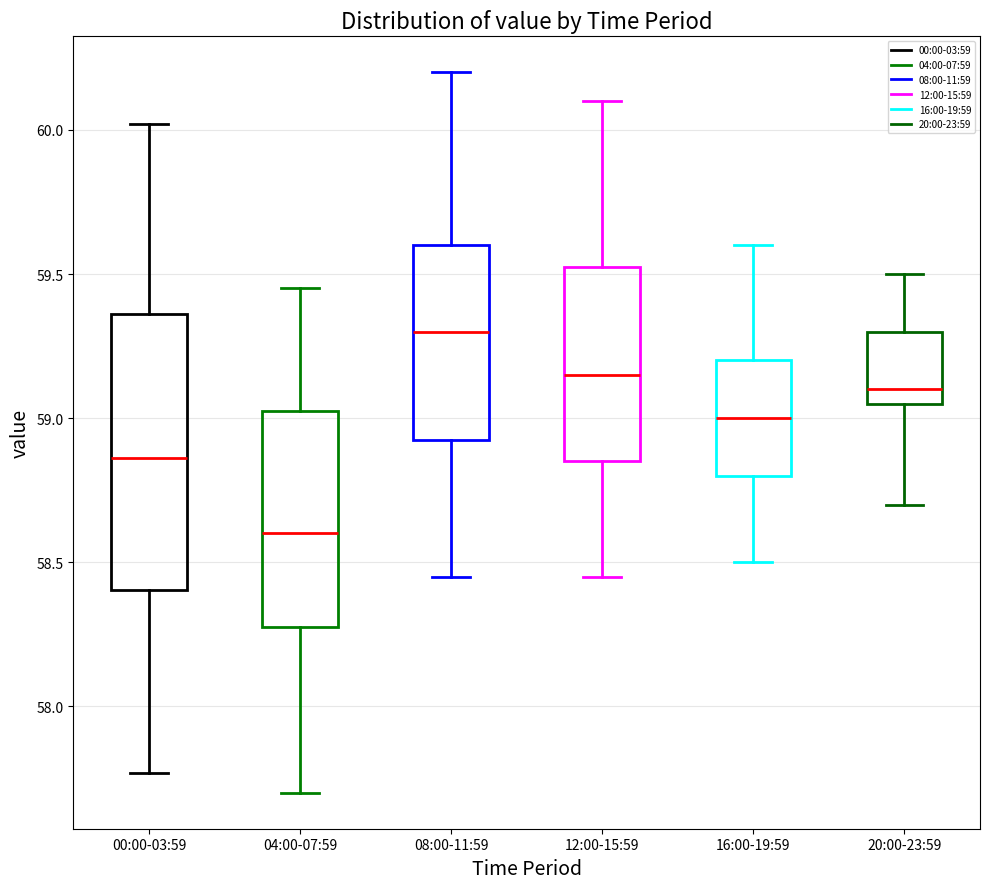

Reading left to right, transcribe this box plot: for each box, give where its median line is, the range the box spans, and where its two whiskers end, as read against the y-axis. The values are not printed on the chart, so give them approximately, as read against the axis.

00:00-03:59: median 58.85, box 58.40 to 59.35, whiskers 57.75 to 60.00
04:00-07:59: median 58.60, box 58.30 to 59.05, whiskers 57.70 to 59.45
08:00-11:59: median 59.30, box 58.95 to 59.60, whiskers 58.45 to 60.20
12:00-15:59: median 59.15, box 58.85 to 59.55, whiskers 58.45 to 60.10
16:00-19:59: median 59.00, box 58.80 to 59.20, whiskers 58.50 to 59.60
20:00-23:59: median 59.10, box 59.05 to 59.30, whiskers 58.70 to 59.50